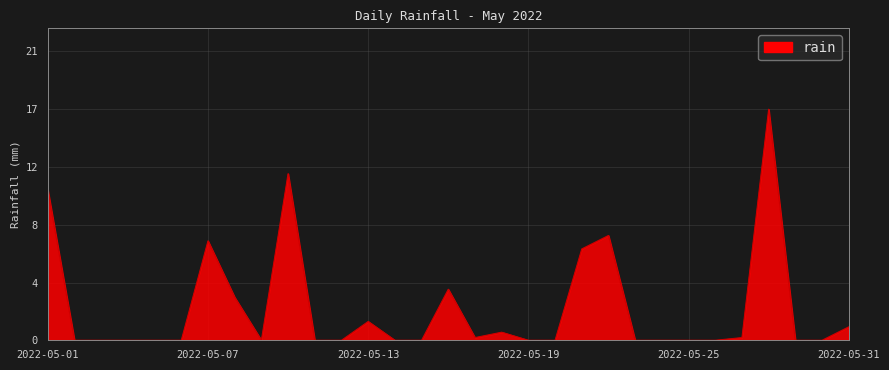

Is this an area chart (filled region under the line)?

Yes